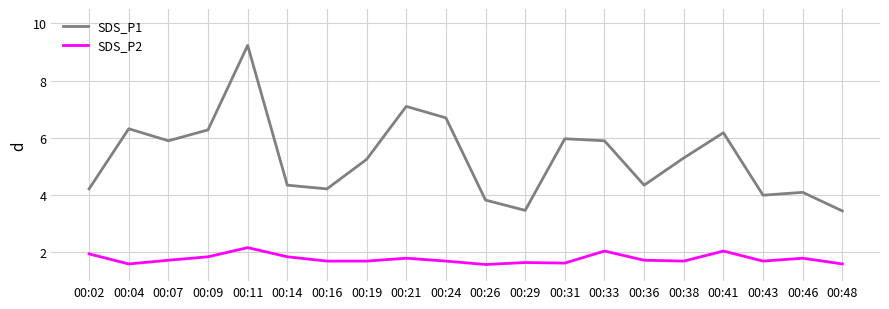

The value of SDS_P1 at 00:07 is 3.3. True or false?

False